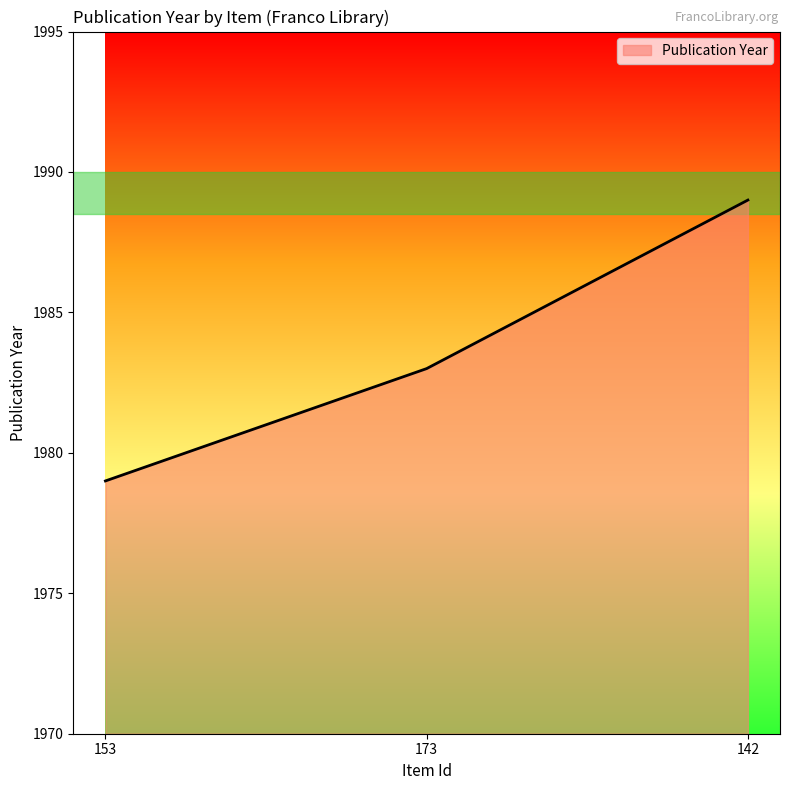

Reading left to right, what are all the values shown in this chart?

1979	1983	1989